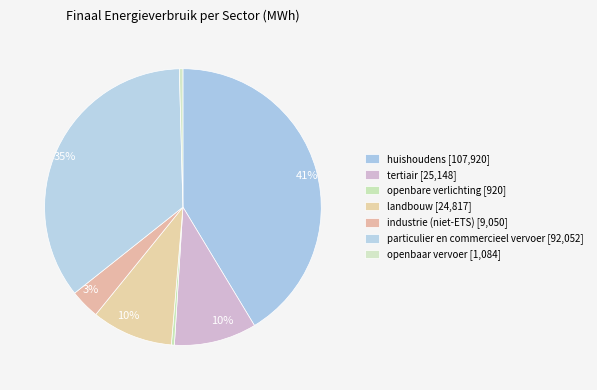

To the nearest percent, what is the average slice percentage?

14%